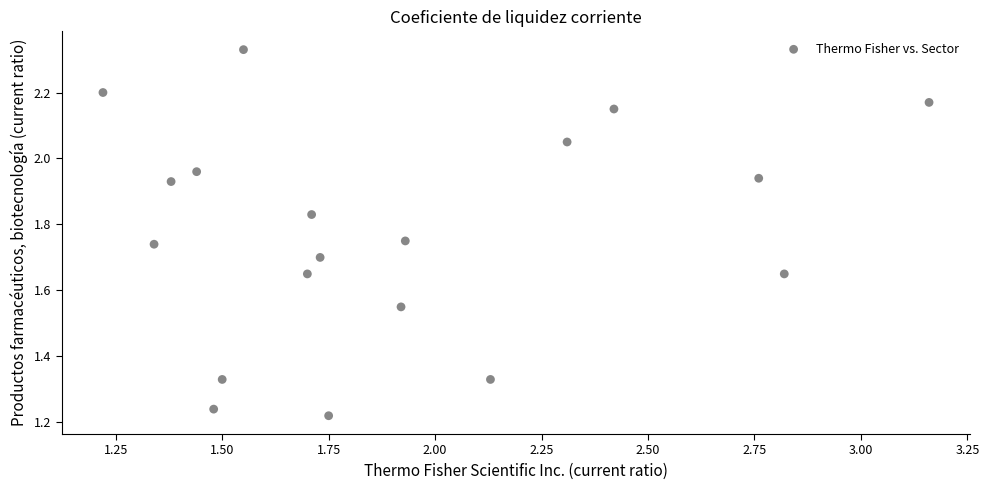

How many points are shown in the scatter plot?

19